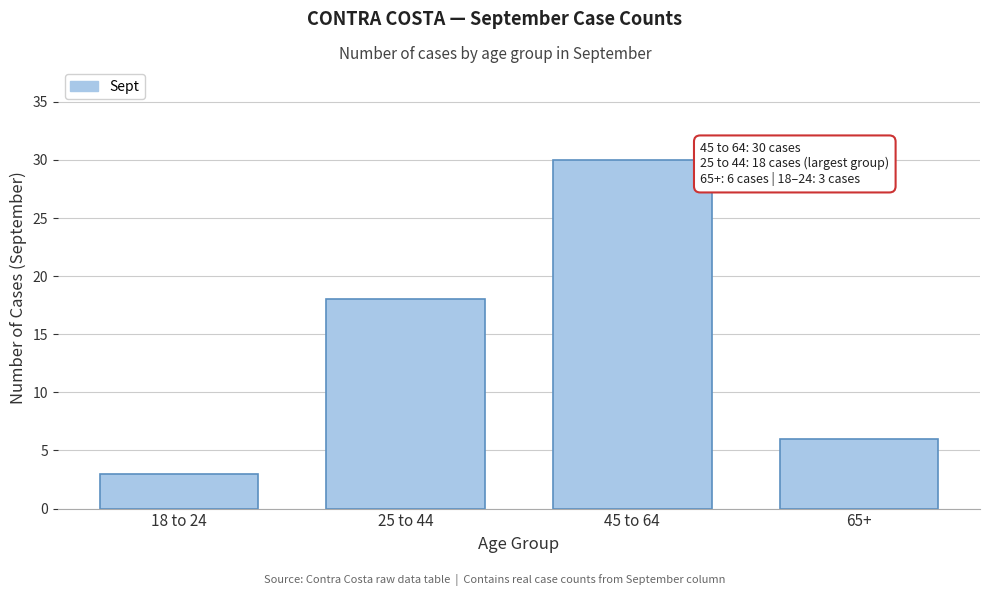

Reading right to left, list all the values displayed in this chart.

65+=6	45 to 64=30	25 to 44=18	18 to 24=3